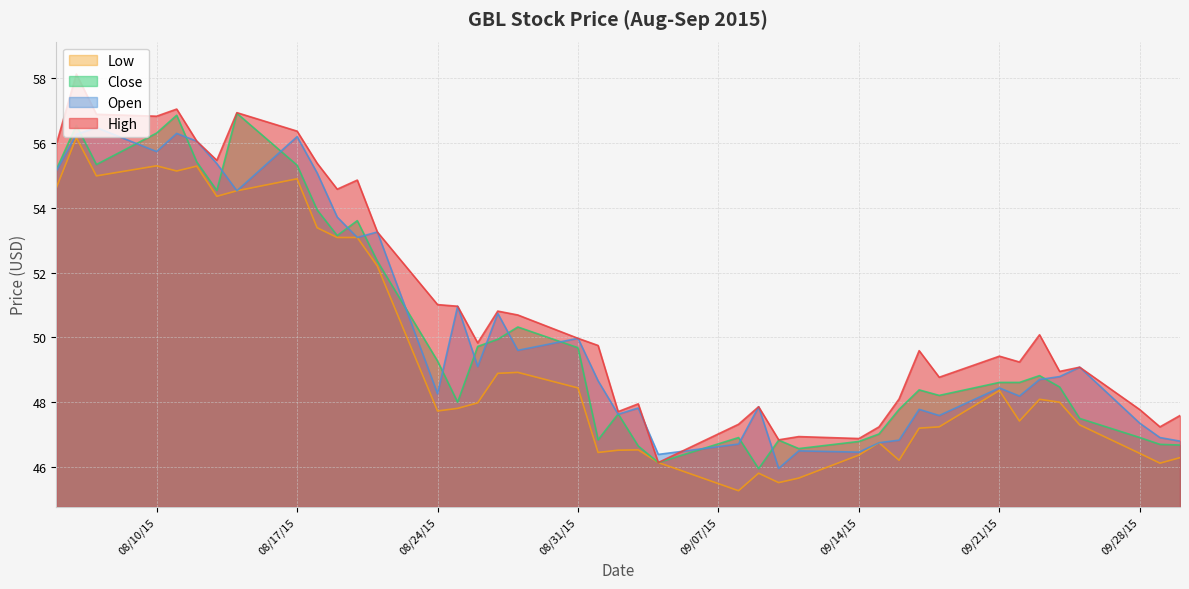

What is the difference between the highest and lowest values at 09/22/15?

1.8